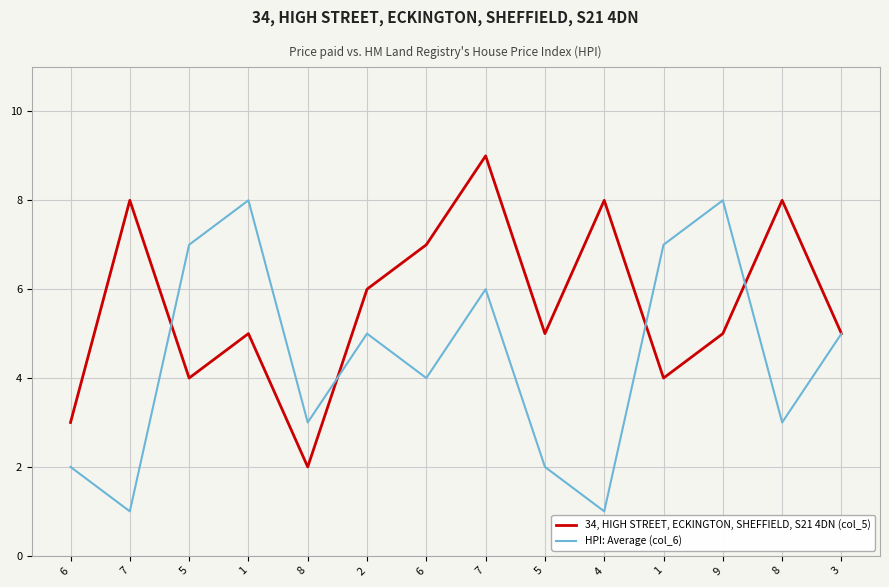

Between 9 and 5, which is larger?

9